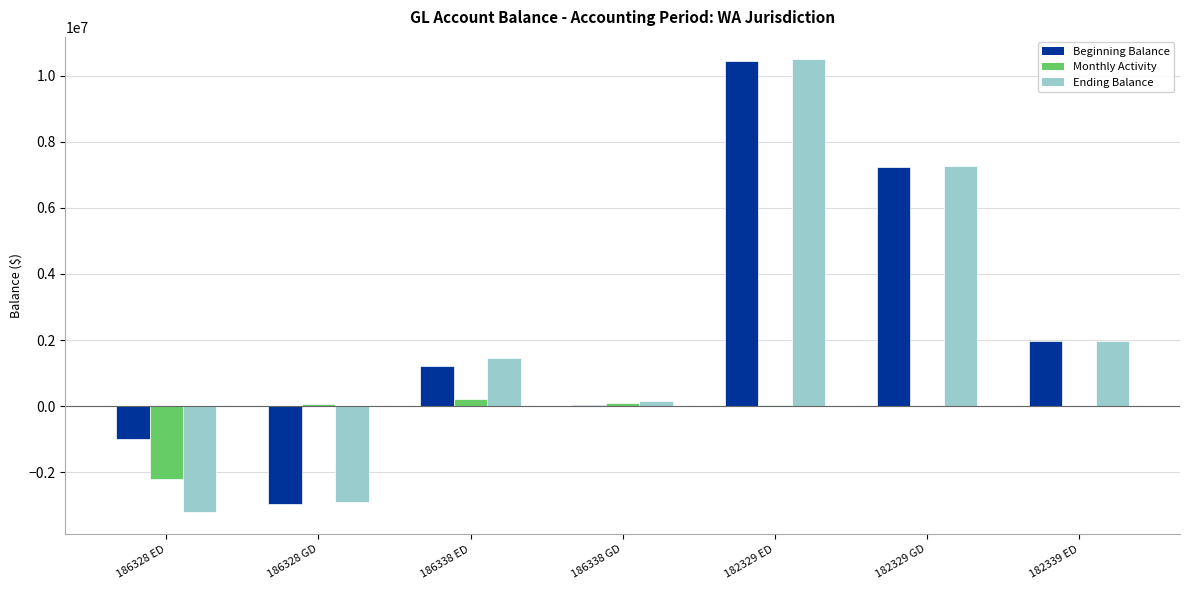

How many groups of bars are there?

7